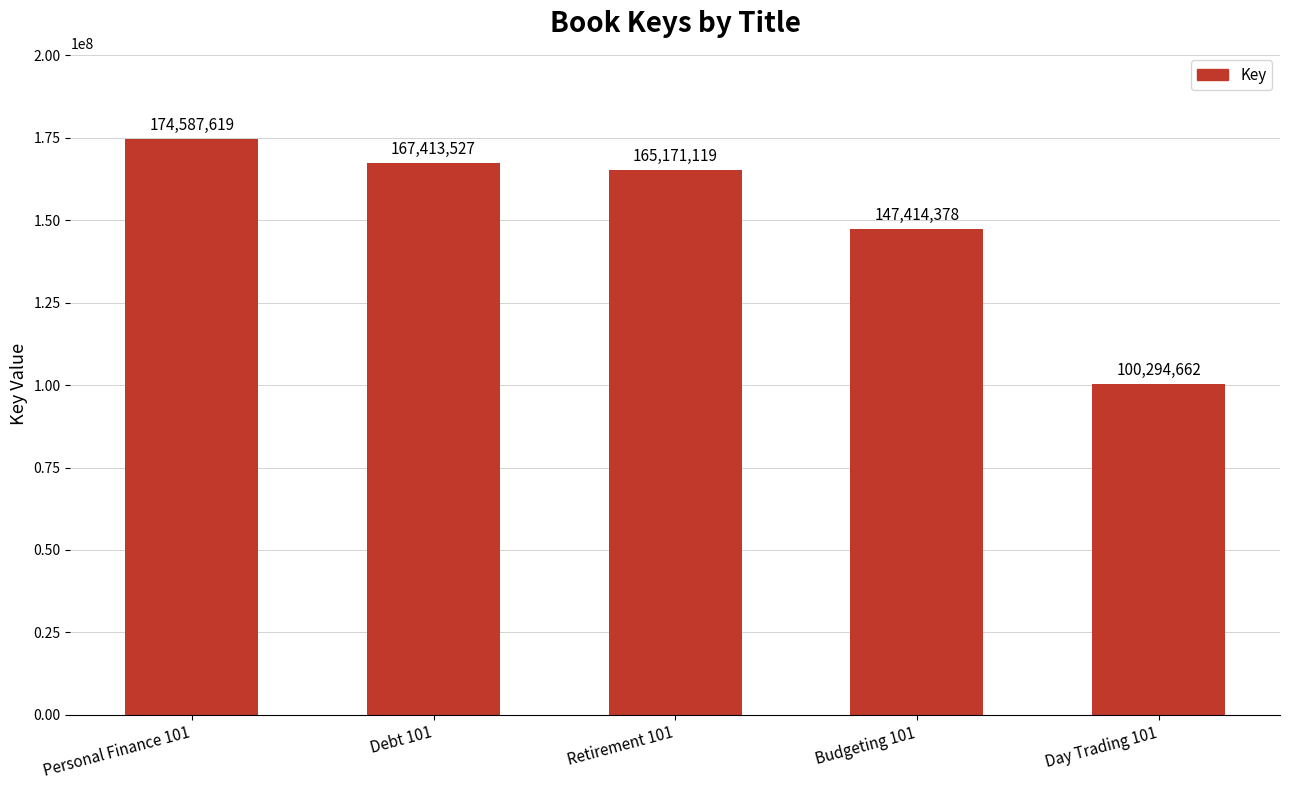

Rank the categories by value from highest to lowest.

Personal Finance 101, Debt 101, Retirement 101, Budgeting 101, Day Trading 101